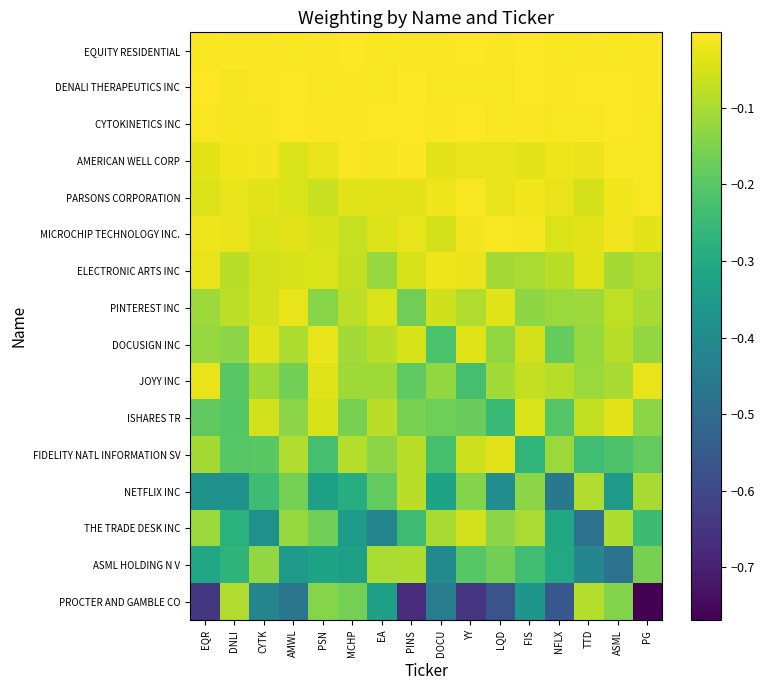

Between MCHP and DOCU, which series saw the biggest shift?

PROCTER AND GAMBLE CO